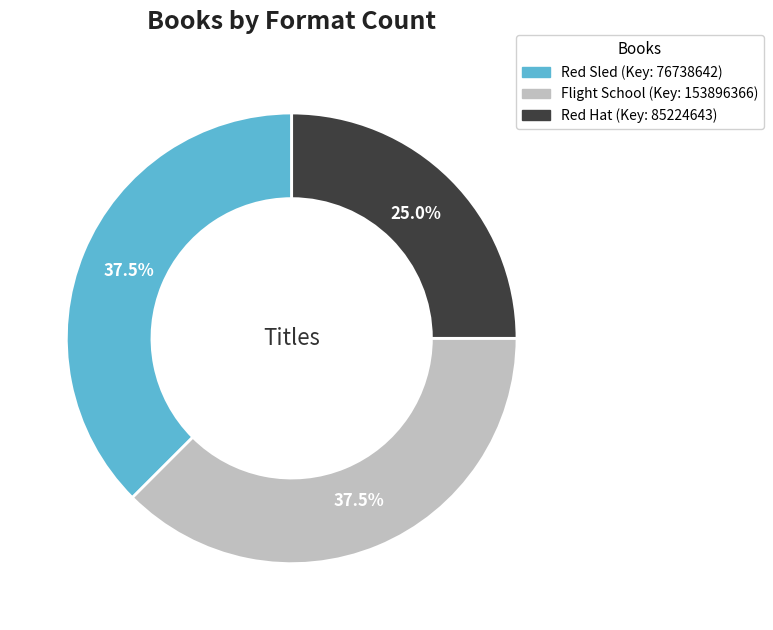

What percentage is the Red Hat slice, to the nearest percent?

25%